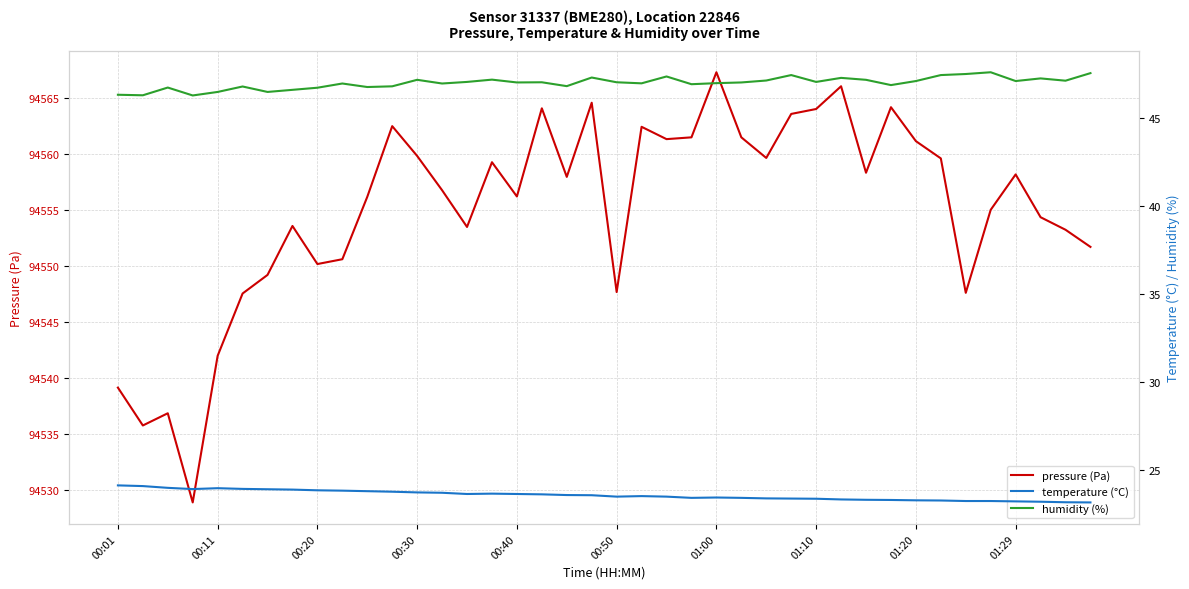

What is the lowest value of the pressure (Pa) series?

94528.9